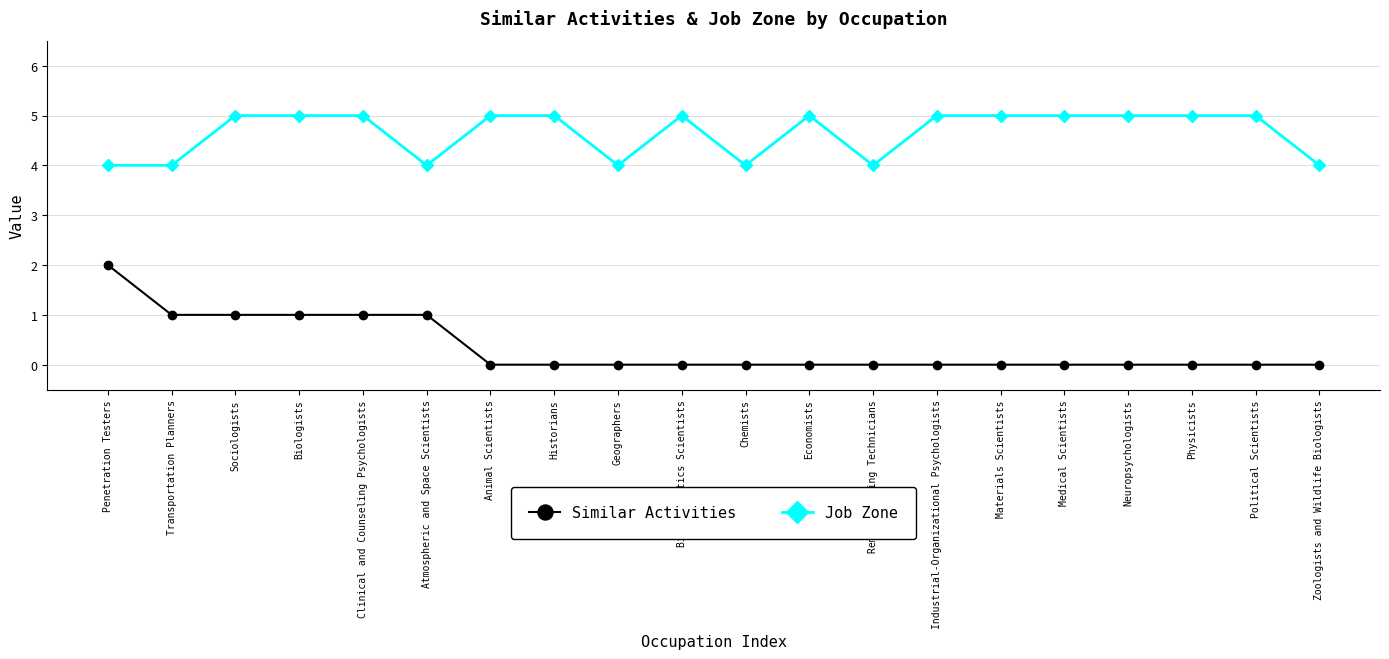

Is it true that Similar Activities equals -1 at Neuropsychologists?

False